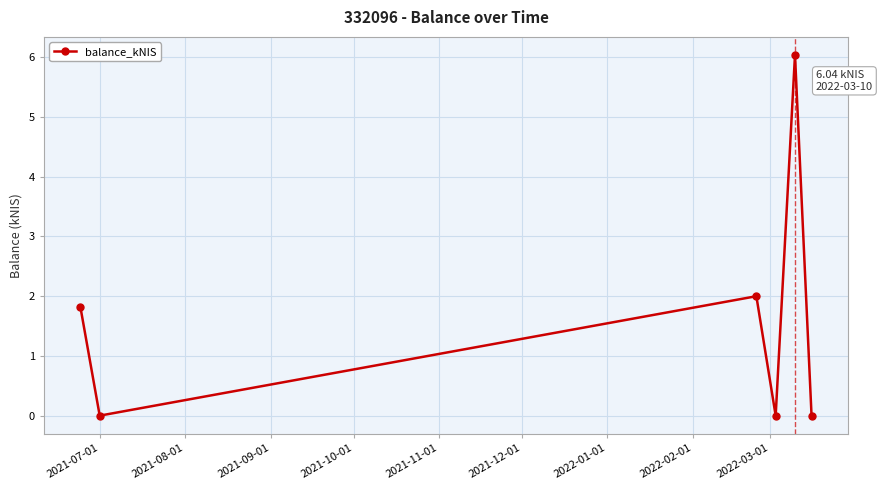

What is the sum of all values?

9.9